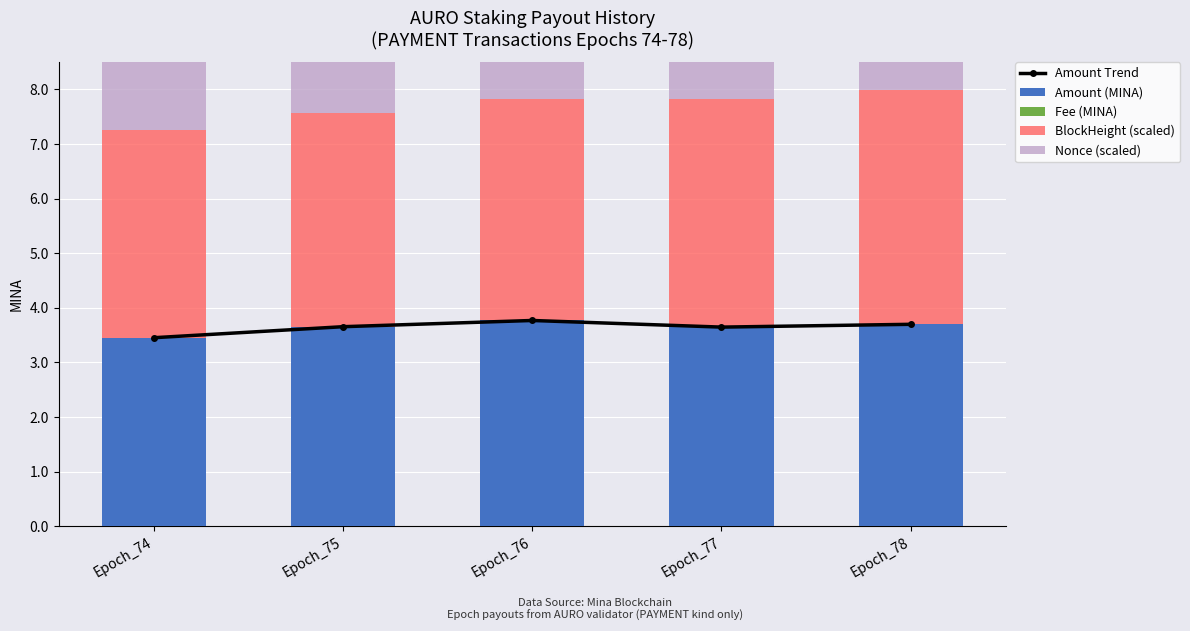

Is it true that Nonce (scaled) equals 3.8 at Epoch_75?

True